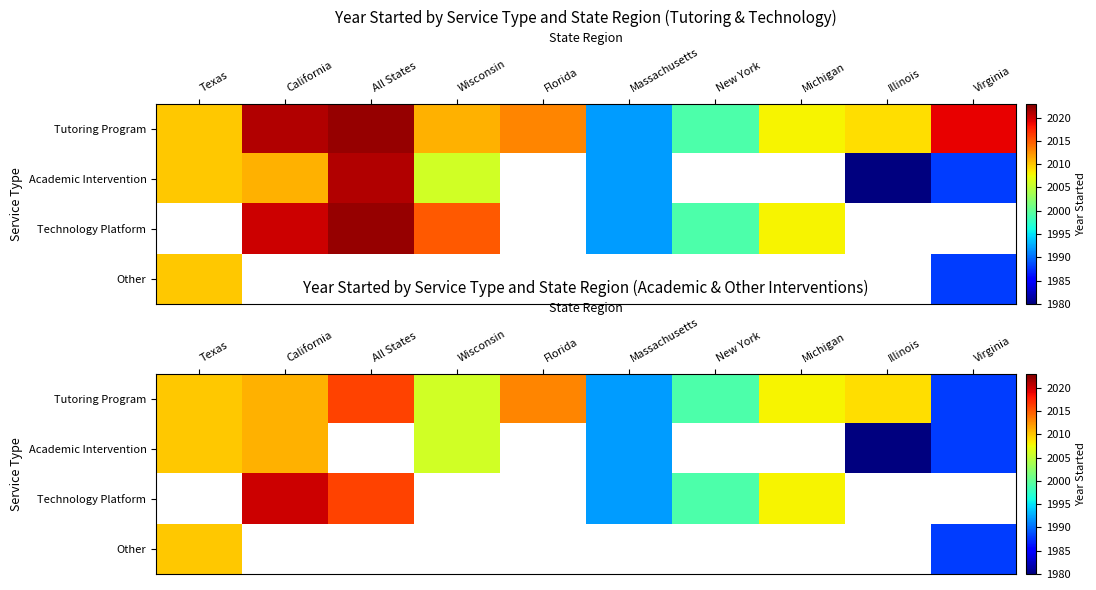

Count the number of categories in the chart.

10